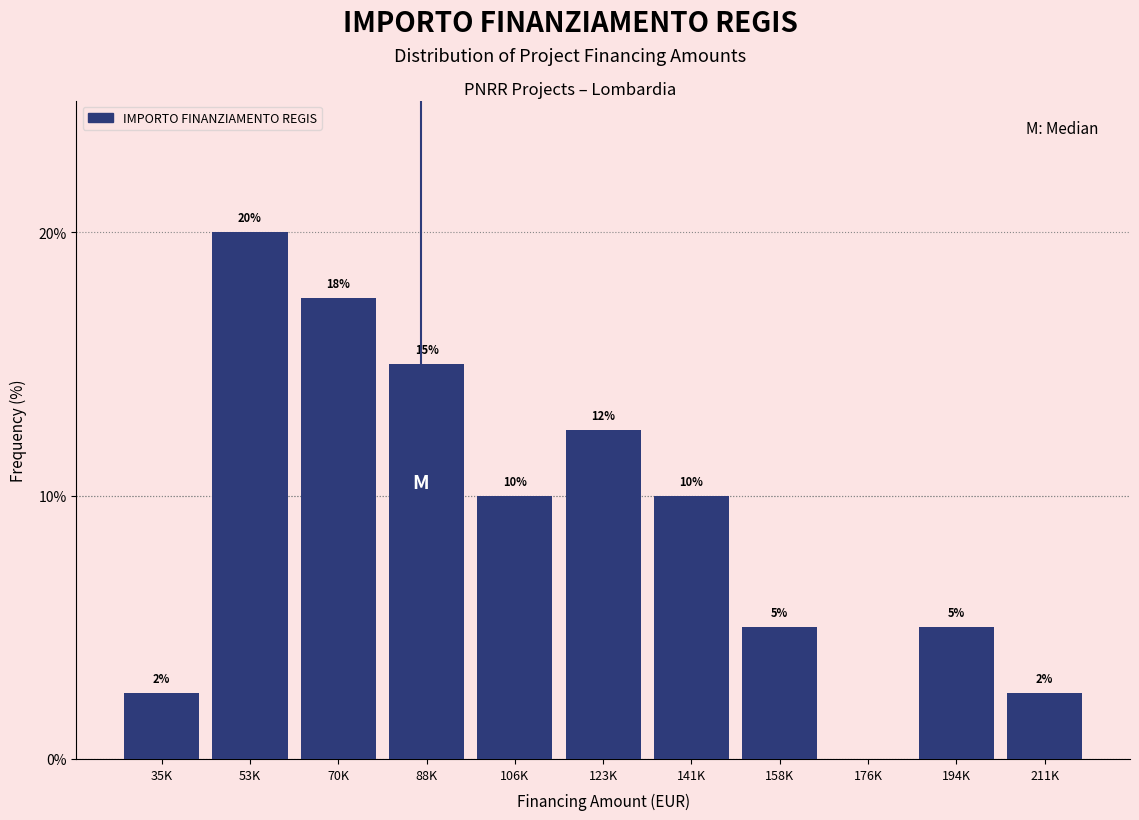

What is the sum of the values at 53K and 176K?

20.0